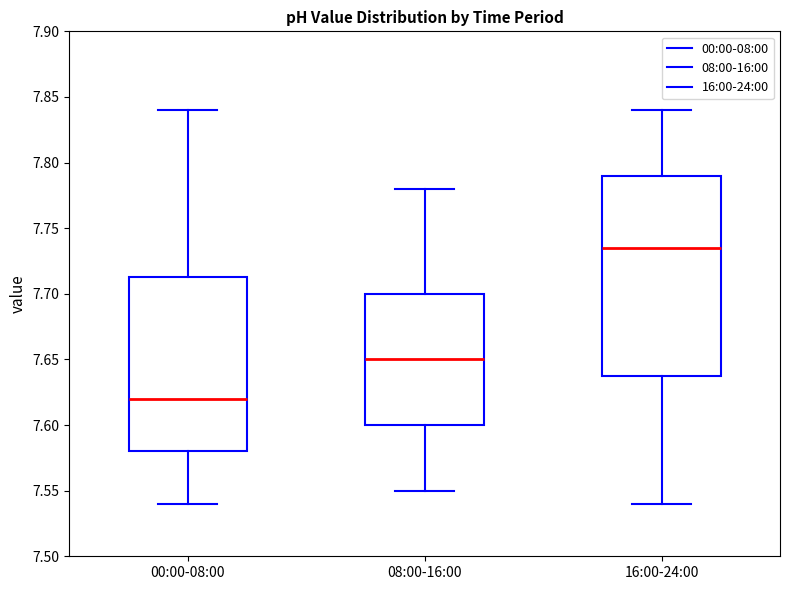

Where does the upper whisker of the box for 08:00-16:00 end on the y-axis? The values are not printed on the chart, so give them approximately, as read against the axis.

7.780